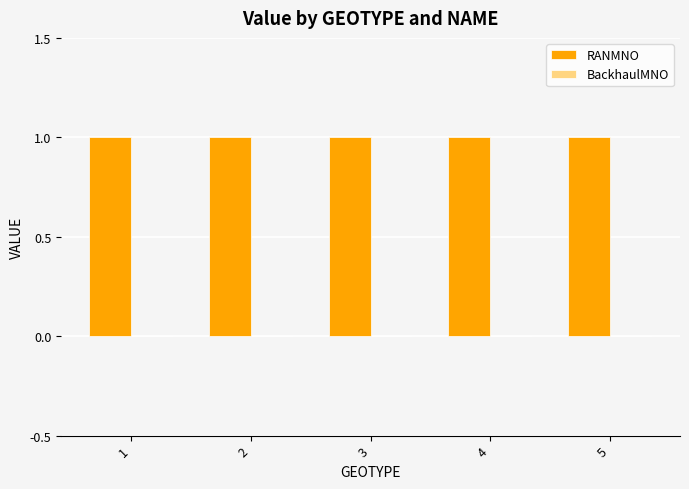

List the series in order of their peak value, highest first.

RANMNO, BackhaulMNO